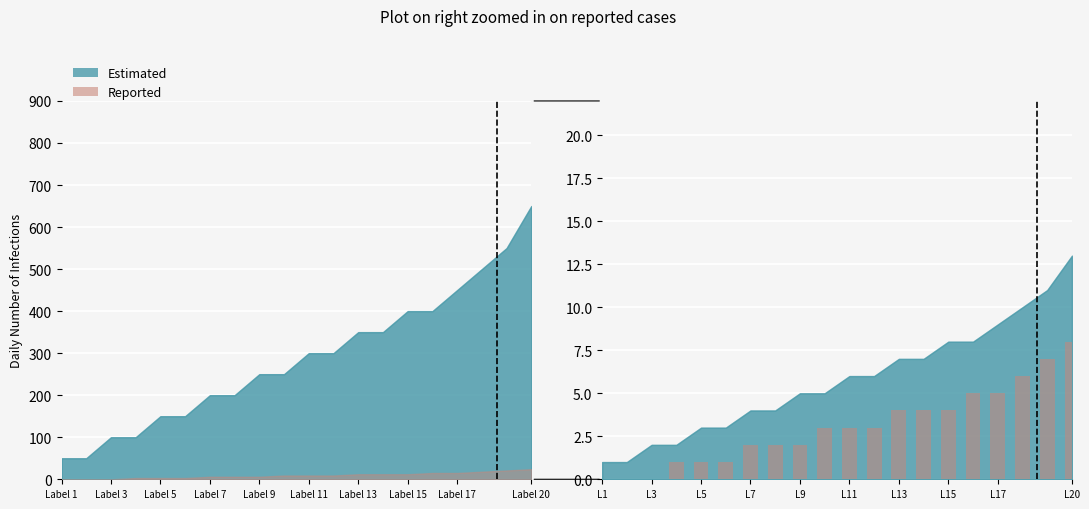

What is the value of the Estimated bar at the 5th from the left?

3